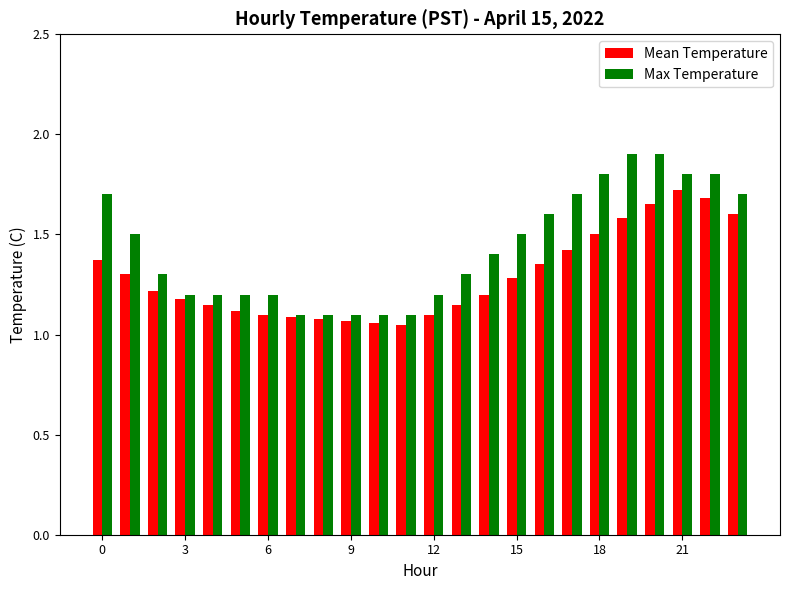

What is the greatest value displayed?

1.9